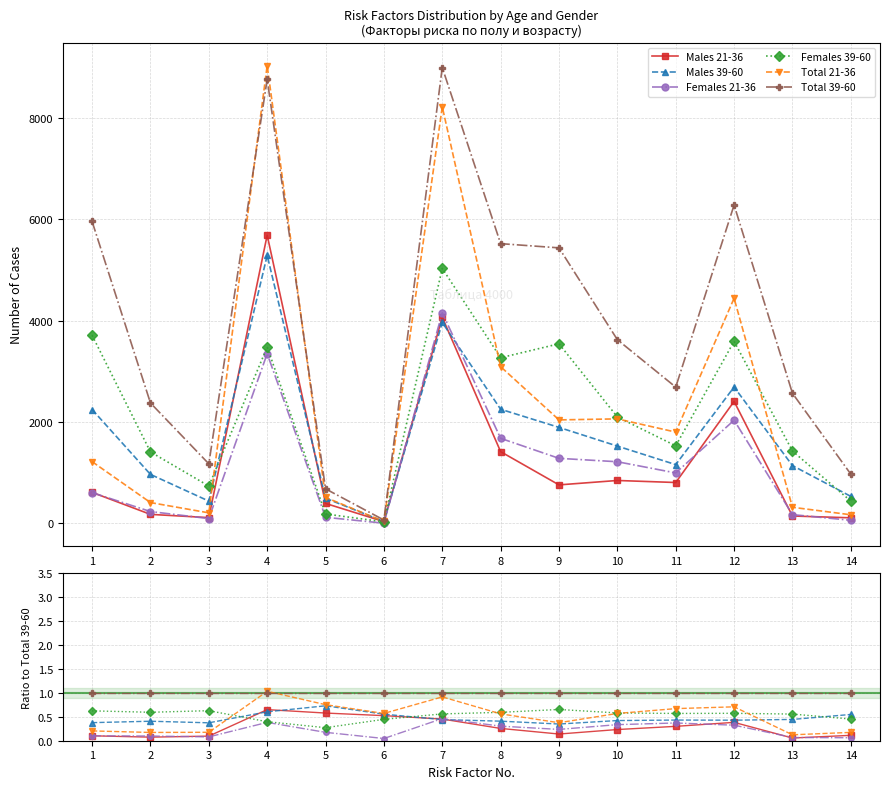

Reading left to right, transcribe all the data shown in this chart.

Males 21-36: 1=0.1	2=0.1	3=0.1	4=0.6	5=0.6	6=0.5	7=0.5	8=0.3	9=0.1	10=0.2	11=0.3	12=0.4	13=0.1	14=0.1
Males 39-60: 1=0.4	2=0.4	3=0.4	4=0.6	5=0.7	6=0.6	7=0.4	8=0.4	9=0.3	10=0.4	11=0.4	12=0.4	13=0.4	14=0.5
Females 21-36: 1=0.1	2=0.1	3=0.1	4=0.4	5=0.2	6=0.0	7=0.5	8=0.3	9=0.2	10=0.3	11=0.4	12=0.3	13=0.1	14=0.1
Females 39-60: 1=0.6	2=0.6	3=0.6	4=0.4	5=0.3	6=0.4	7=0.6	8=0.6	9=0.7	10=0.6	11=0.6	12=0.6	13=0.6	14=0.5
Total 21-36: 1=0.2	2=0.2	3=0.2	4=1.0	5=0.8	6=0.6	7=0.9	8=0.6	9=0.4	10=0.6	11=0.7	12=0.7	13=0.1	14=0.2
Total 39-60: 1=1.0	2=1.0	3=1.0	4=1.0	5=1.0	6=1.0	7=1.0	8=1.0	9=1.0	10=1.0	11=1.0	12=1.0	13=1.0	14=1.0